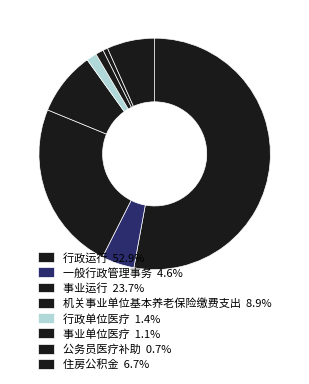

Count the number of slices in the pie.

8